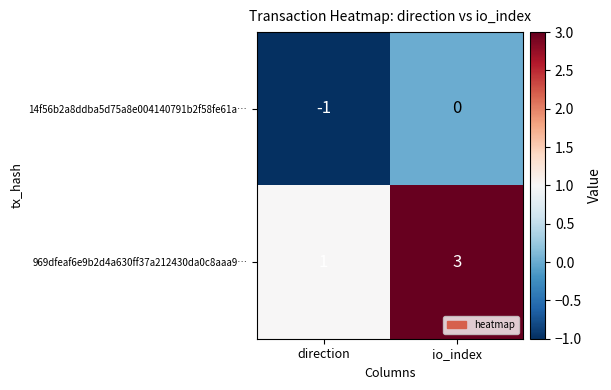

How many negative values does the 14f56b2a8ddba5d75a8e004140791b2f58fe61a… series have?

1